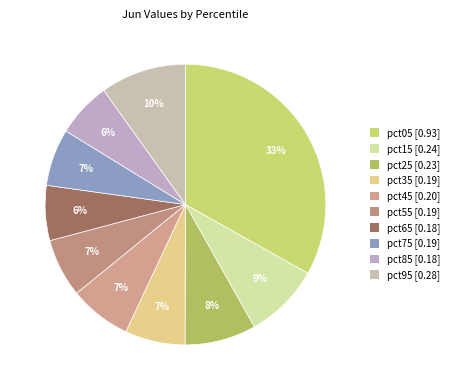

Combined, do pct15 and pct45 account for over 50%?

No